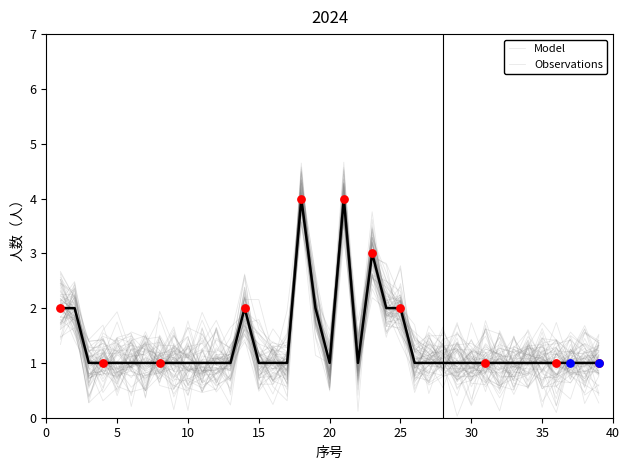

Approximately how many times larger is the value at 8 compared to 28?

1.0